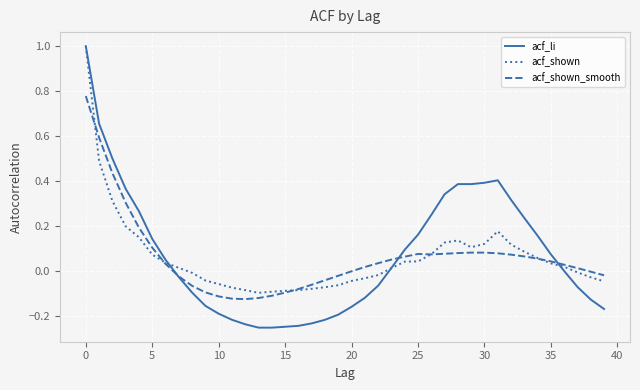

Which series has the widest spread of values?

acf_li